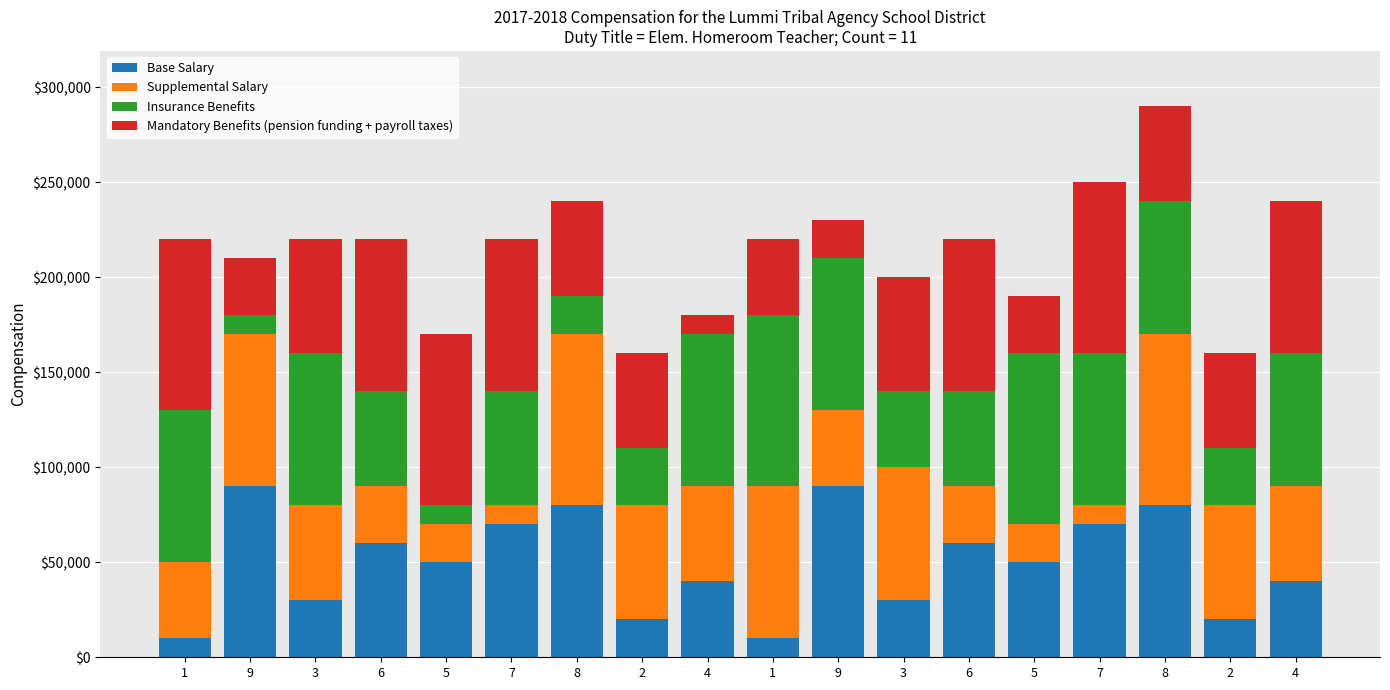

Which category has the lowest value in the Base Salary series?

1